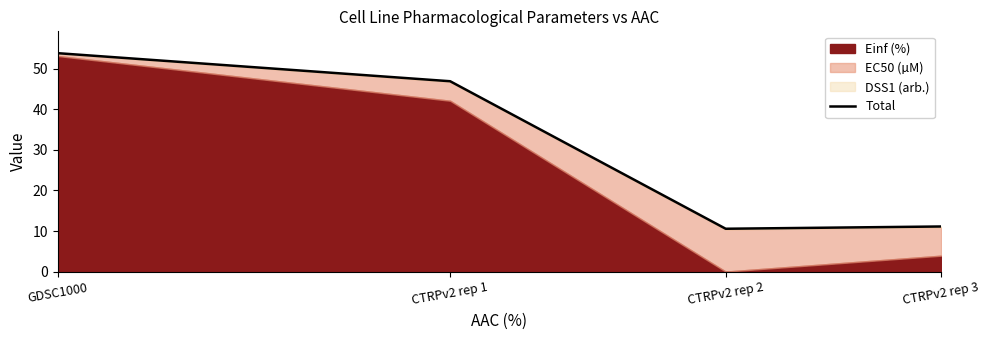

Count the number of categories in the chart.

4